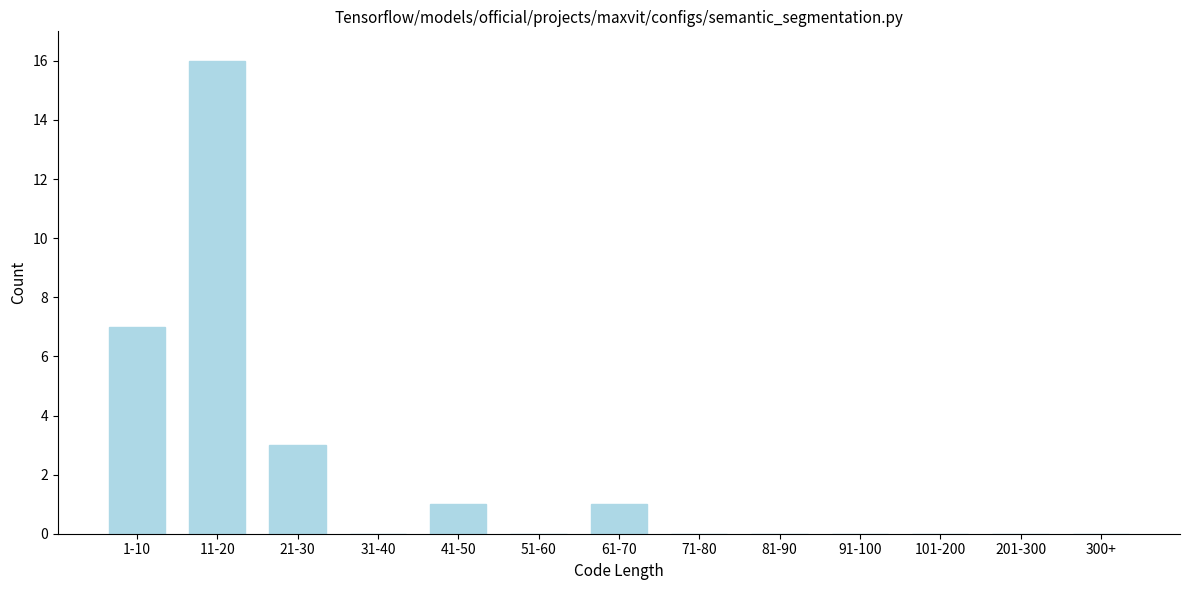

Reading right to left, list all the values displayed in this chart.

300+=0	201-300=0	101-200=0	91-100=0	81-90=0	71-80=0	61-70=1	51-60=0	41-50=1	31-40=0	21-30=3	11-20=16	1-10=7